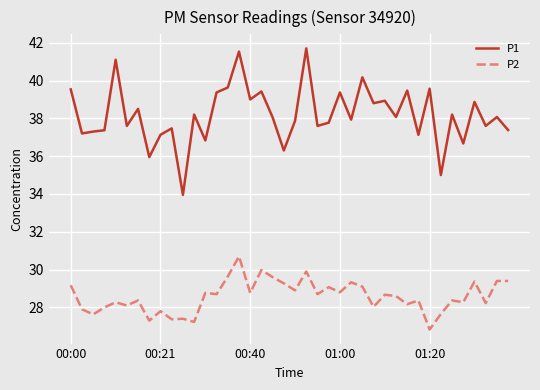

What is the minimum value for P1?

34.0